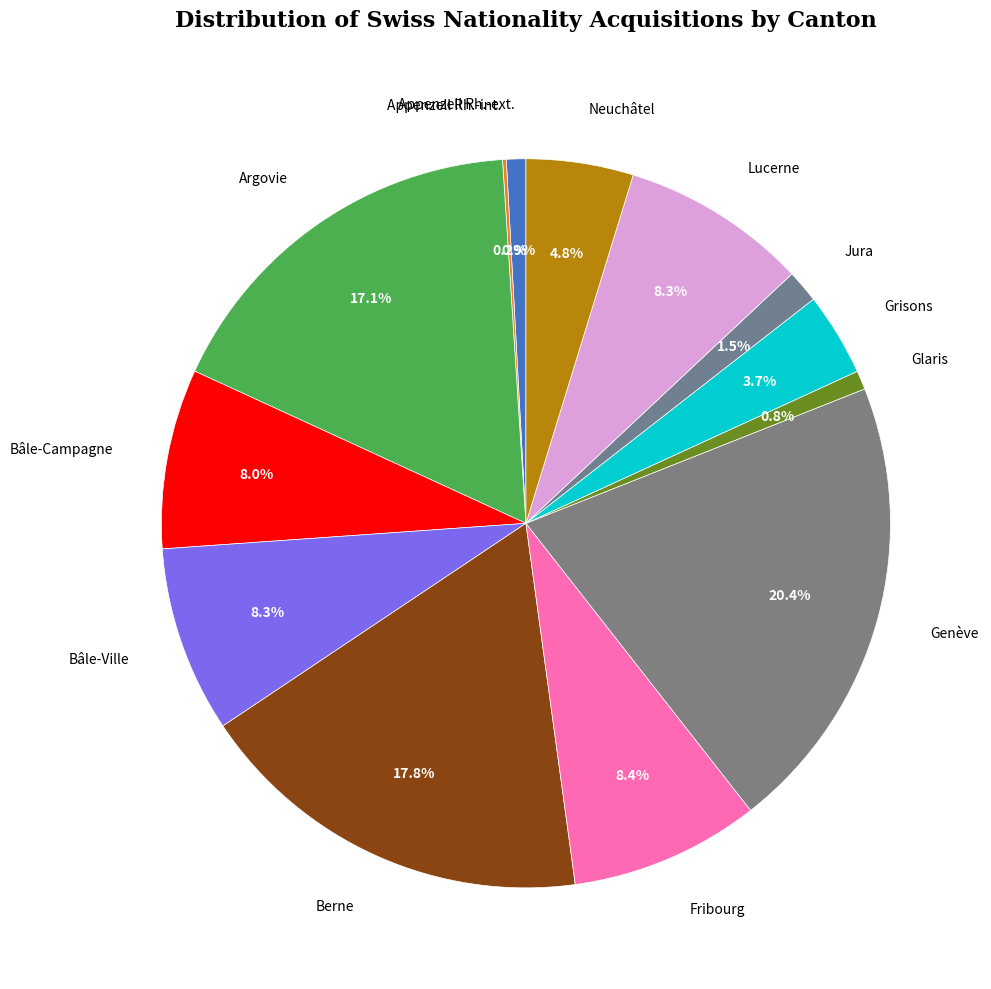

How much of the chart is everything except Genève?

79.6%